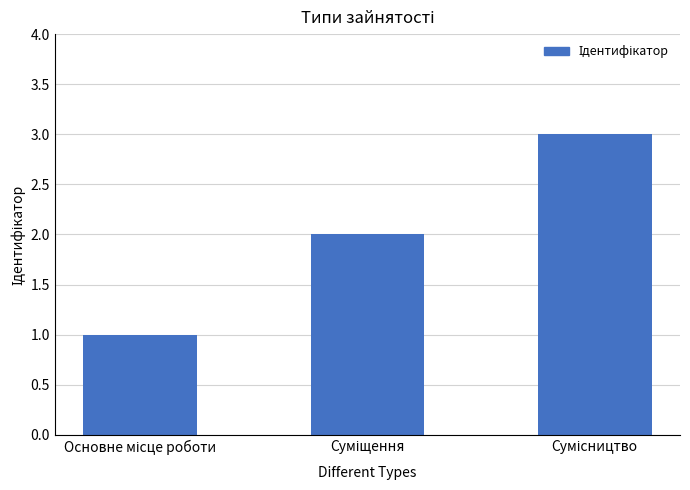

What is the sum of all values?

6